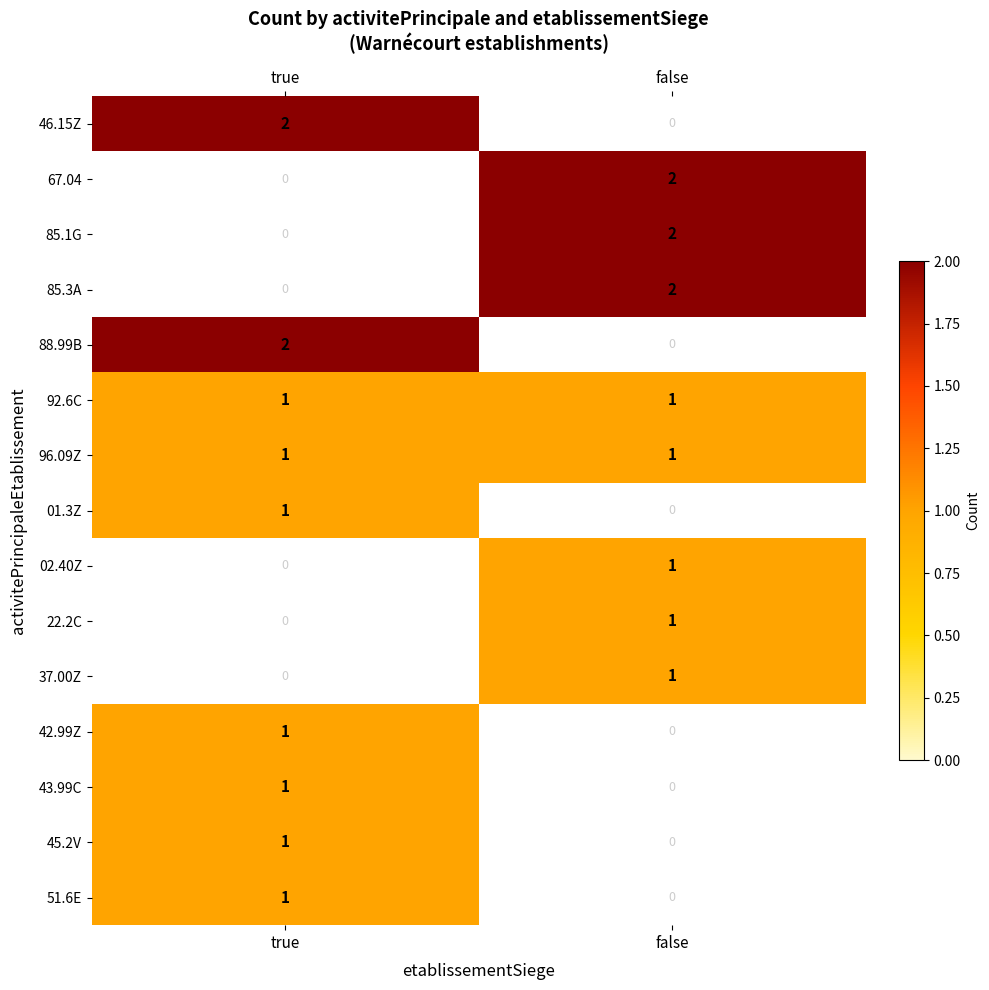

Count the number of data series in this chart.

15